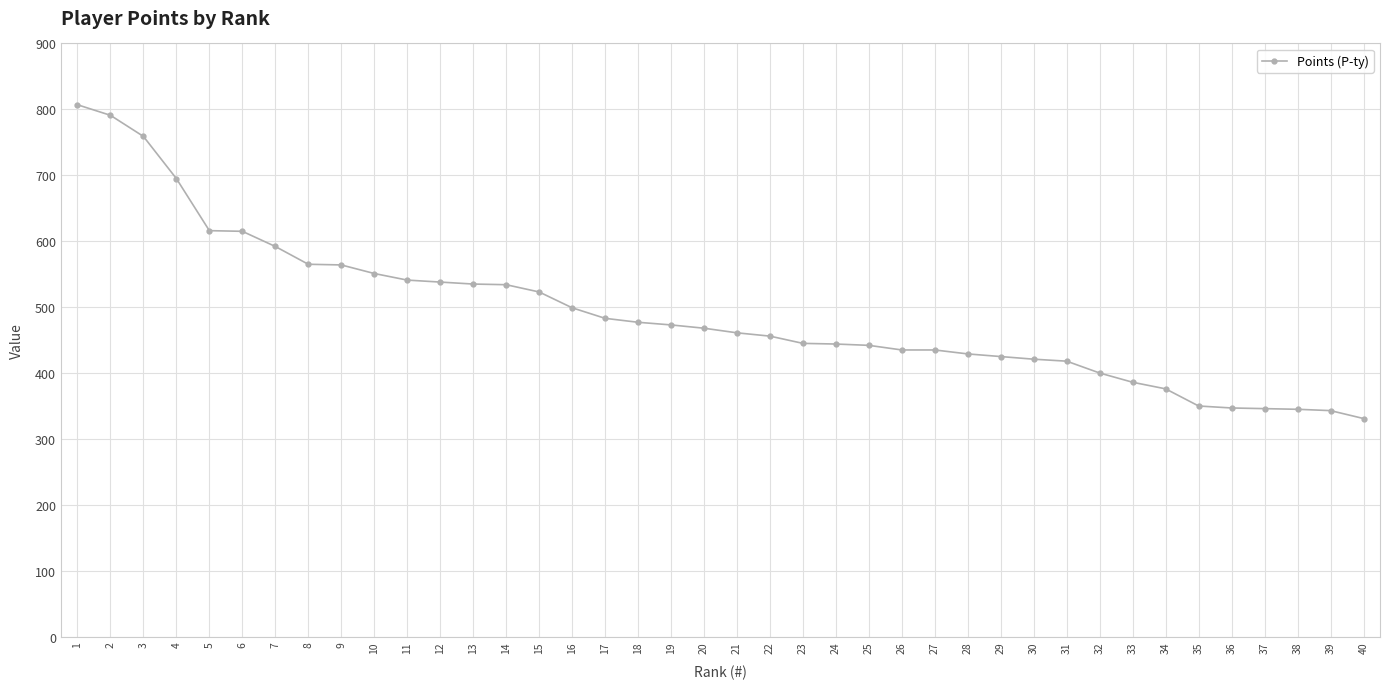

What is the difference between the values at 29 and 40?

94